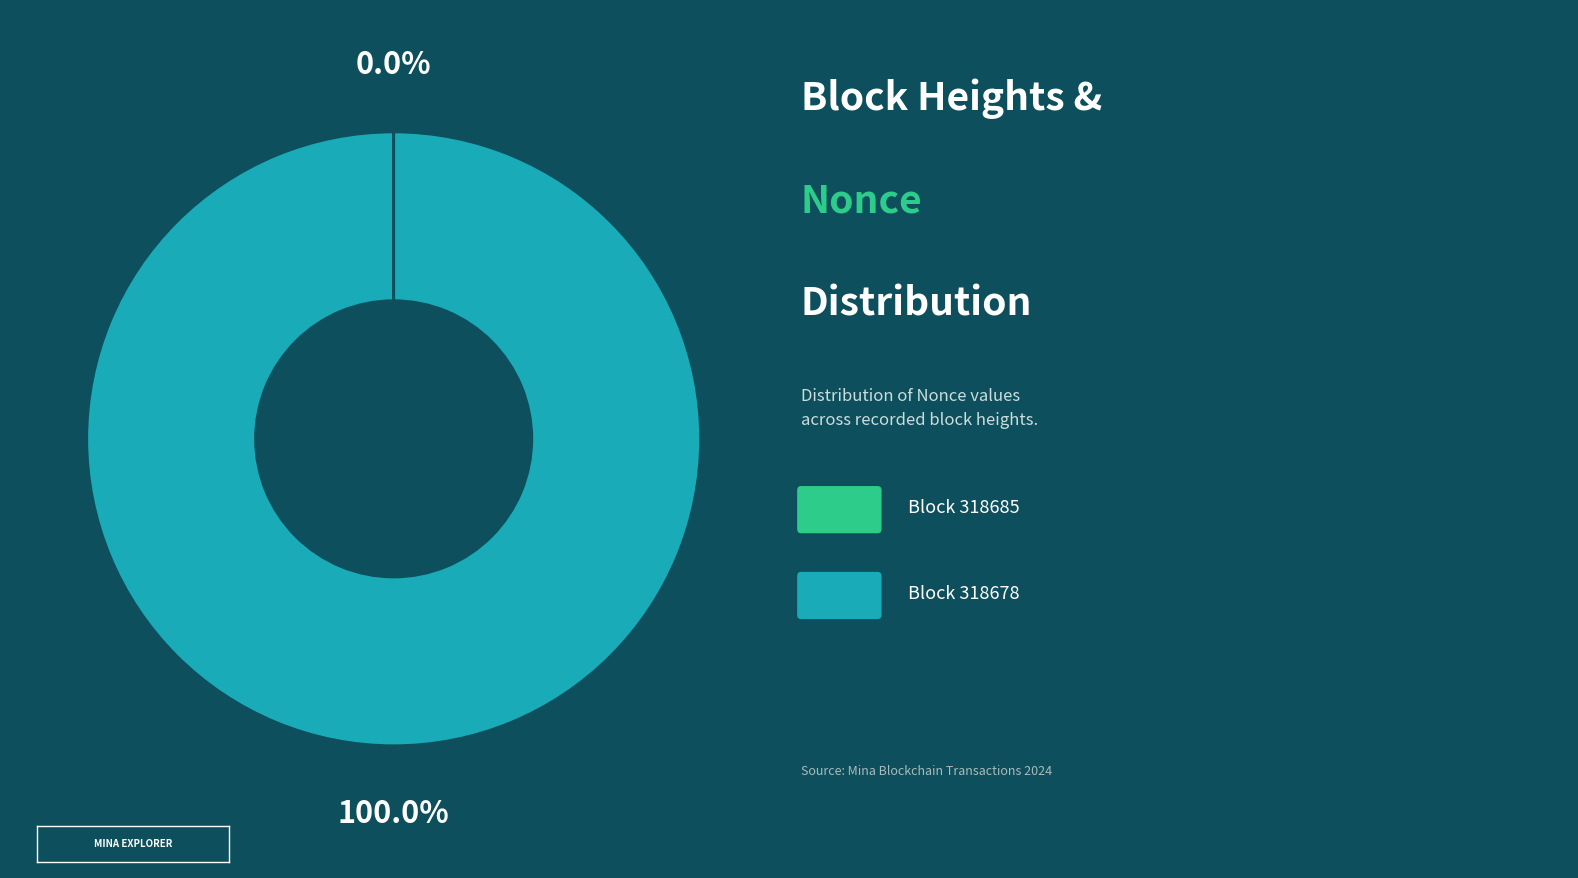

Does any single category account for the majority?

Yes